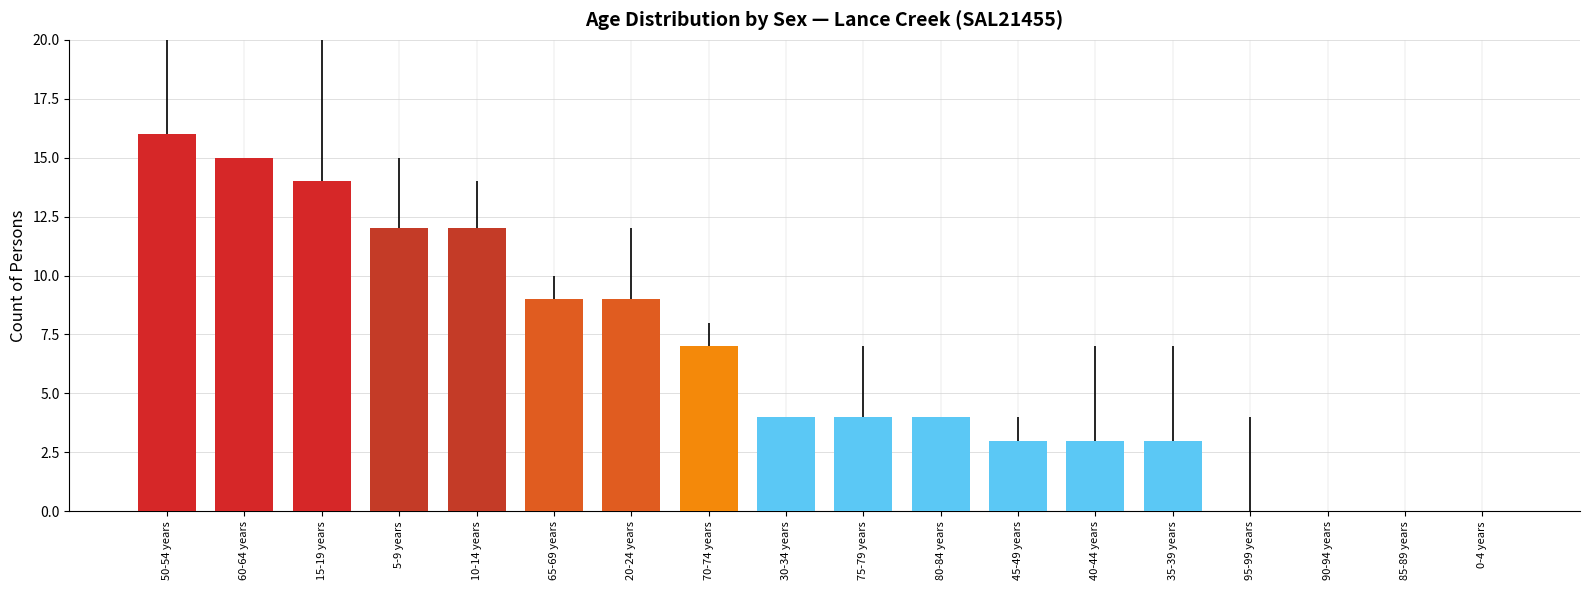

Reading left to right, transcribe all the data shown in this chart.

50-54 years=16	60-64 years=15	15-19 years=14	5-9 years=12	10-14 years=12	65-69 years=9	20-24 years=9	70-74 years=7	30-34 years=4	75-79 years=4	80-84 years=4	45-49 years=3	40-44 years=3	35-39 years=3	95-99 years=0	90-94 years=0	85-89 years=0	0-4 years=0